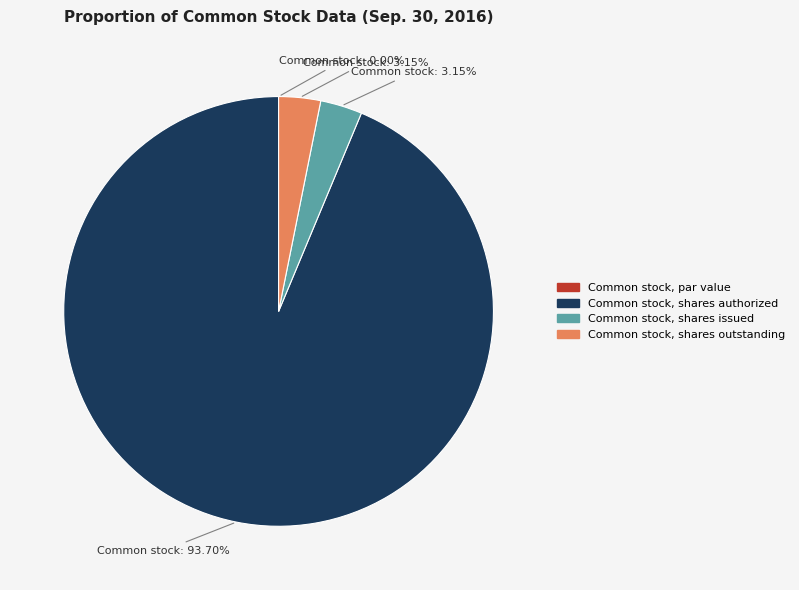

What percentage is the Common stock, shares issued slice, to the nearest percent?

3%